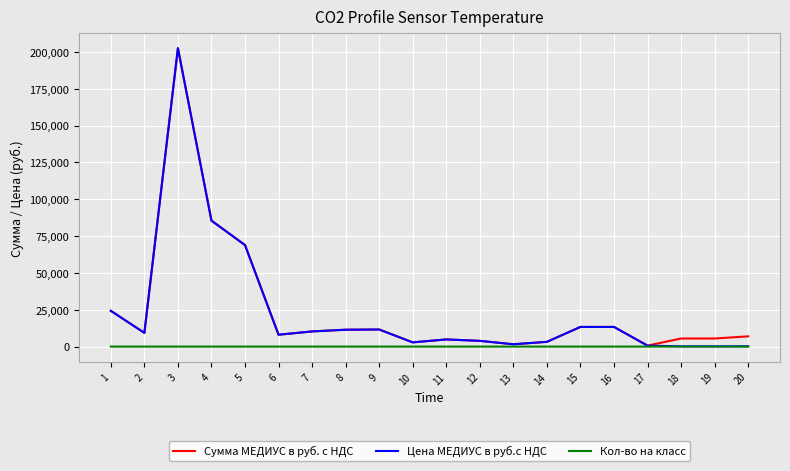

Is the value of Кол-во на класс at 15 greater than the value of Сумма МЕДИУС в руб. с НДС at 6?

No